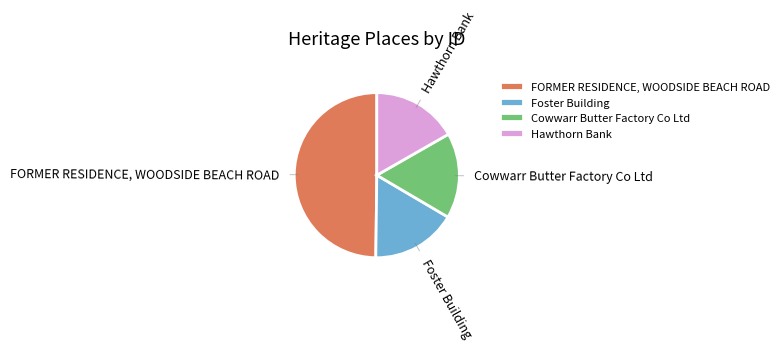

Does Foster Building account for over 50% of the chart?

No